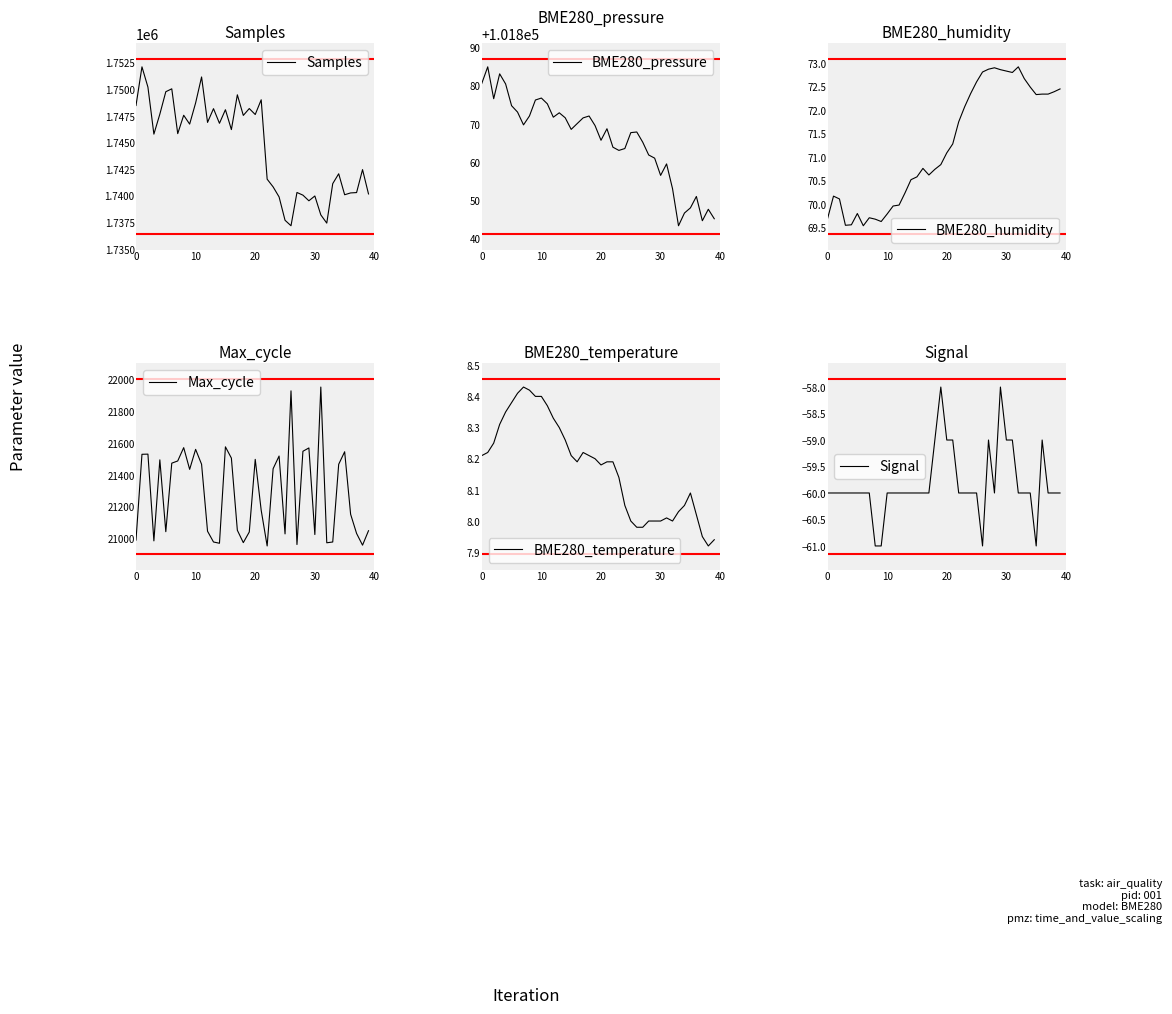

At how many categories does at least one series exceed 1579268?

40